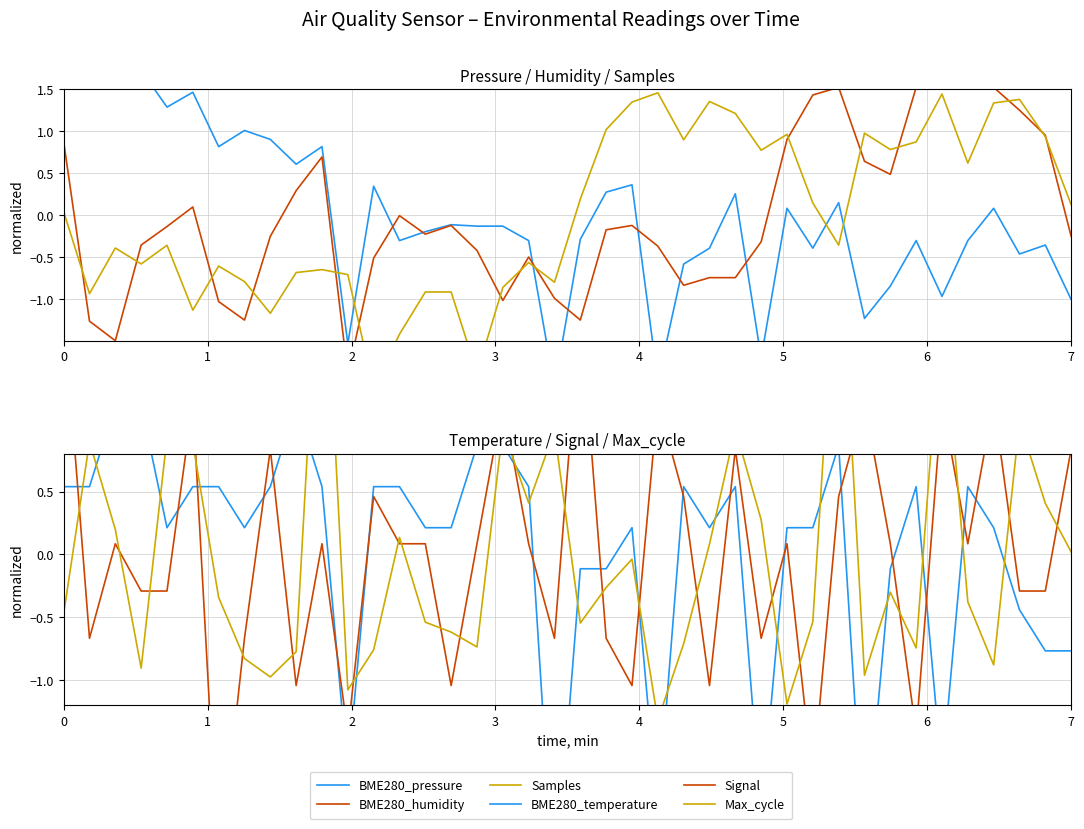

Is this an area chart (filled region under the line)?

No